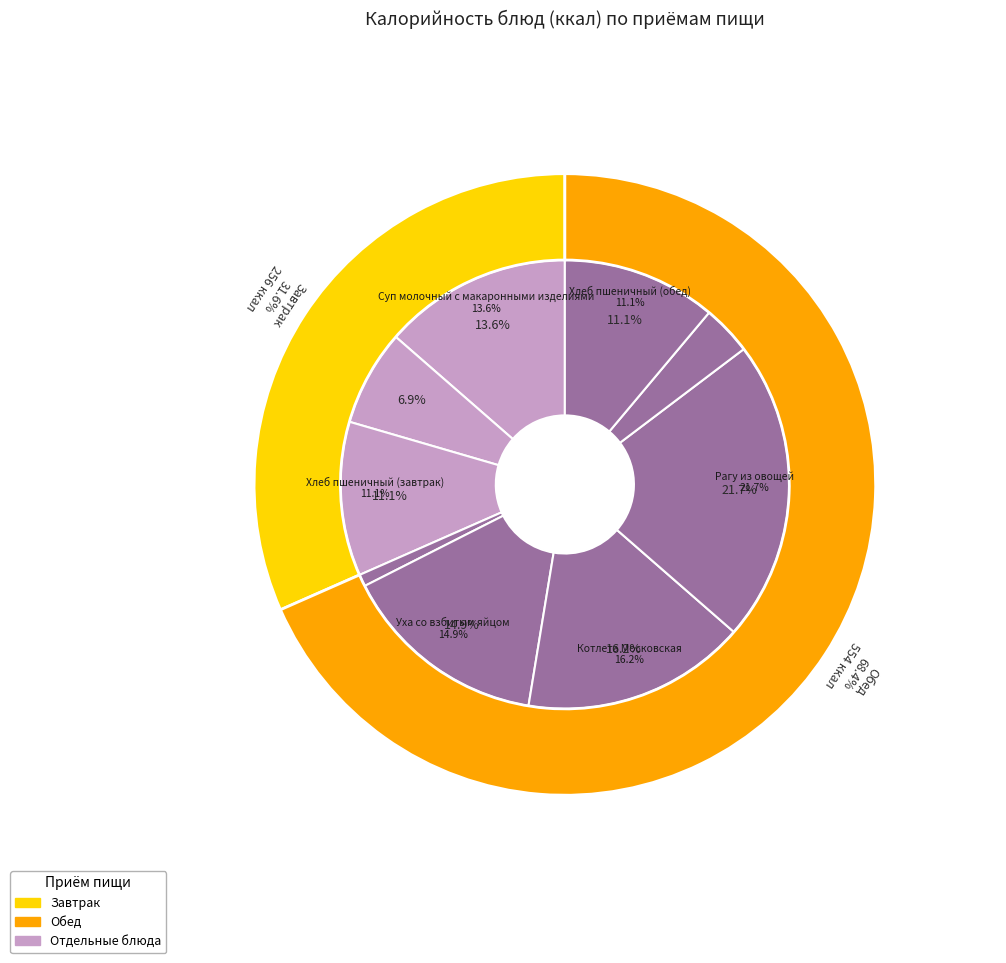

Which slice is the largest?

Рагу из овощей